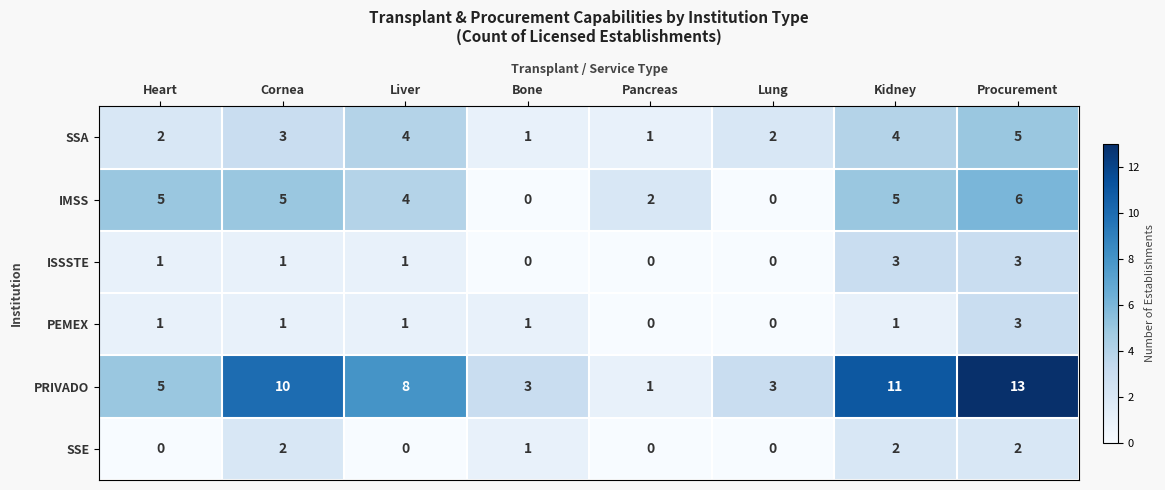

What is the sum of the PRIVADO values at Procurement and Lung?

16